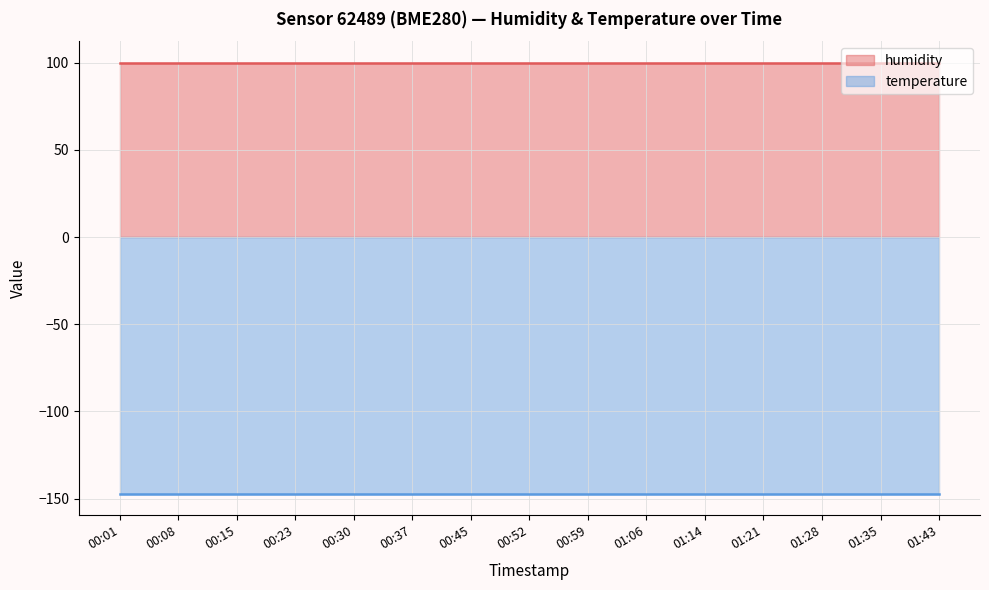

Rank the series by their average value, from lowest to highest.

temperature, humidity